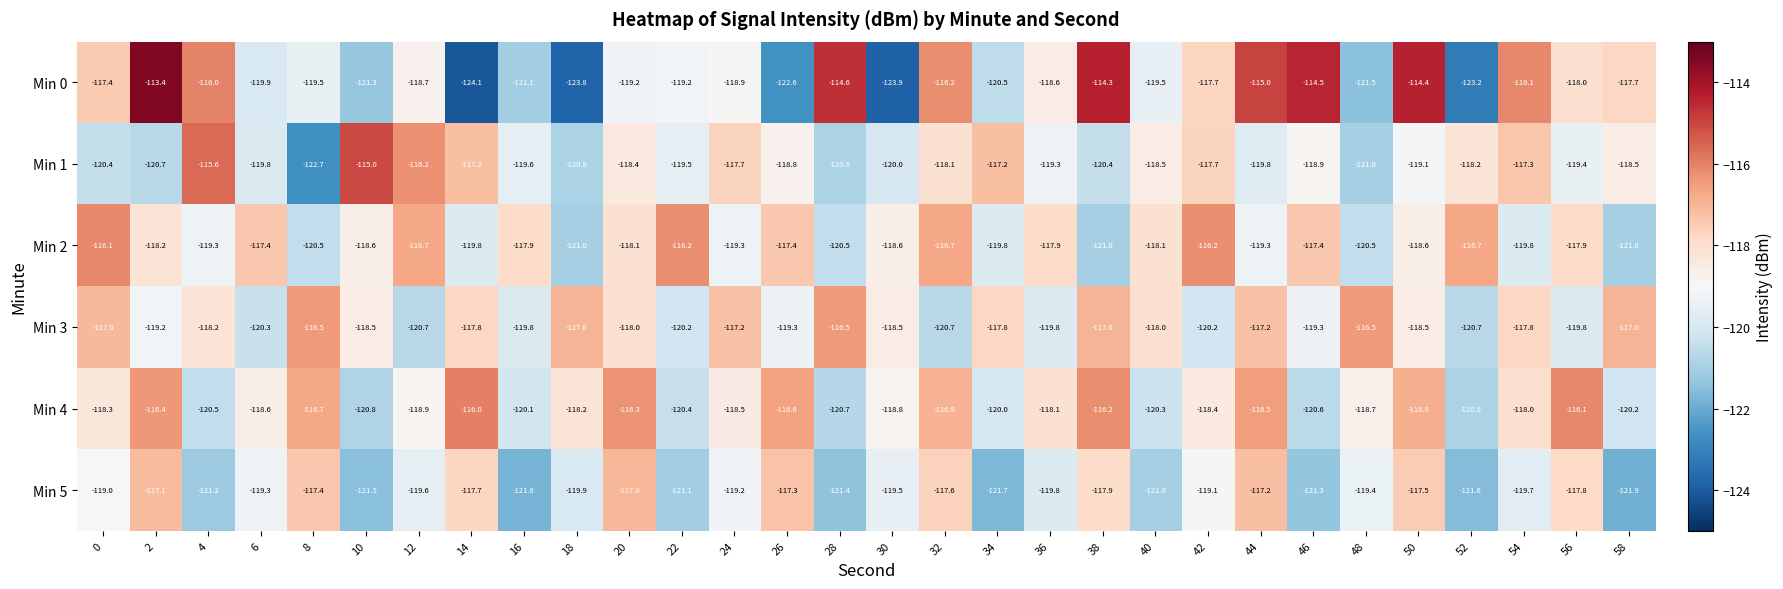

What is the total value across all series at 4?

-710.8